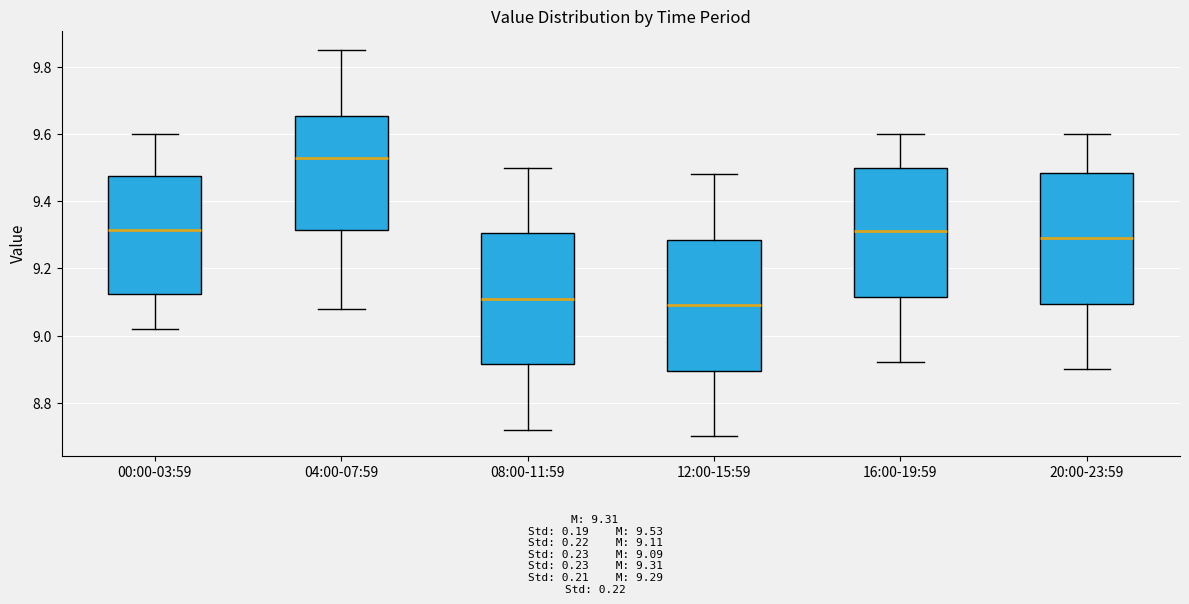

Reading left to right, read every box against the y-axis: the position of its median line, the range the box covers, and the ends of its whiskers. The values are not printed on the chart, so give them approximately, as read against the axis.

00:00-03:59: median 9.32, box 9.12 to 9.48, whiskers 9.02 to 9.60
04:00-07:59: median 9.54, box 9.32 to 9.66, whiskers 9.08 to 9.86
08:00-11:59: median 9.12, box 8.92 to 9.30, whiskers 8.72 to 9.50
12:00-15:59: median 9.10, box 8.90 to 9.28, whiskers 8.70 to 9.48
16:00-19:59: median 9.32, box 9.12 to 9.50, whiskers 8.92 to 9.60
20:00-23:59: median 9.30, box 9.10 to 9.48, whiskers 8.90 to 9.60